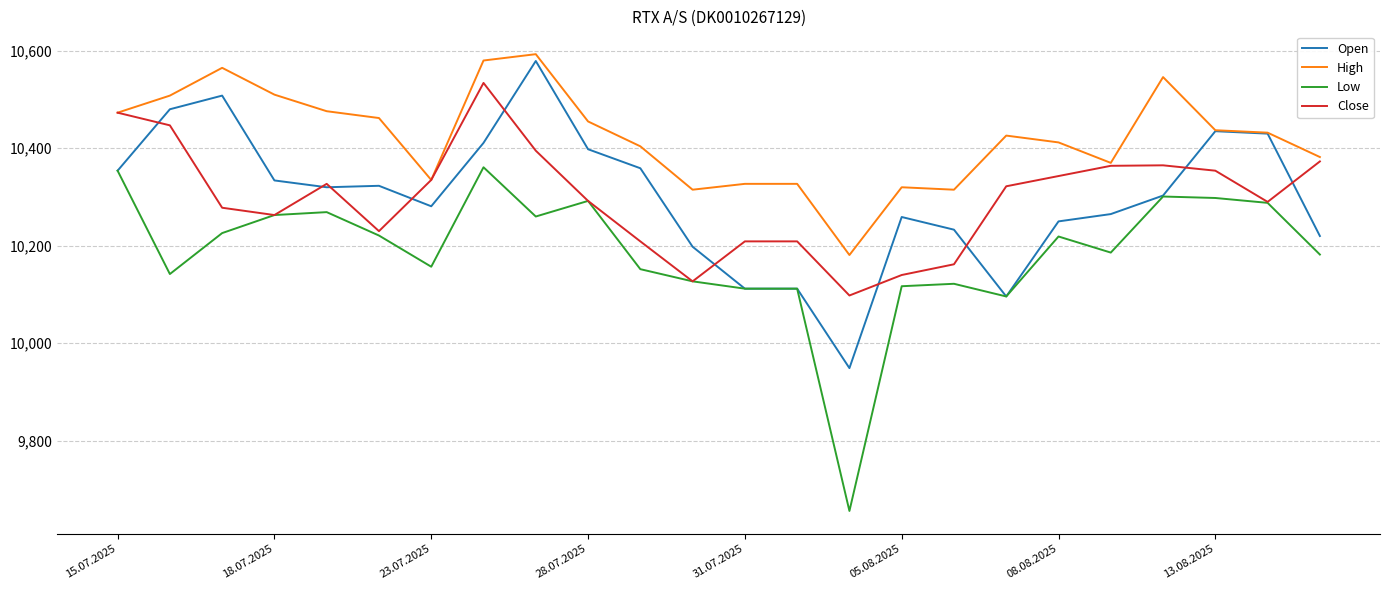

What is the minimum value shown in the chart?

9656